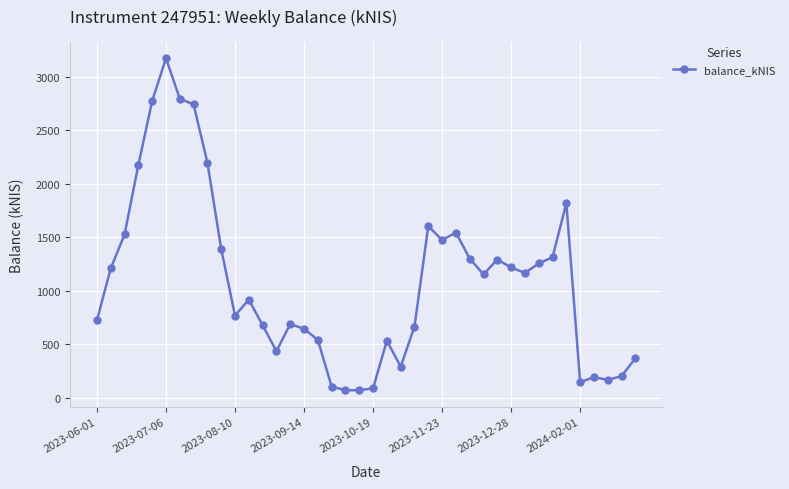

What is the value of the 2nd point from the left?

1208.6